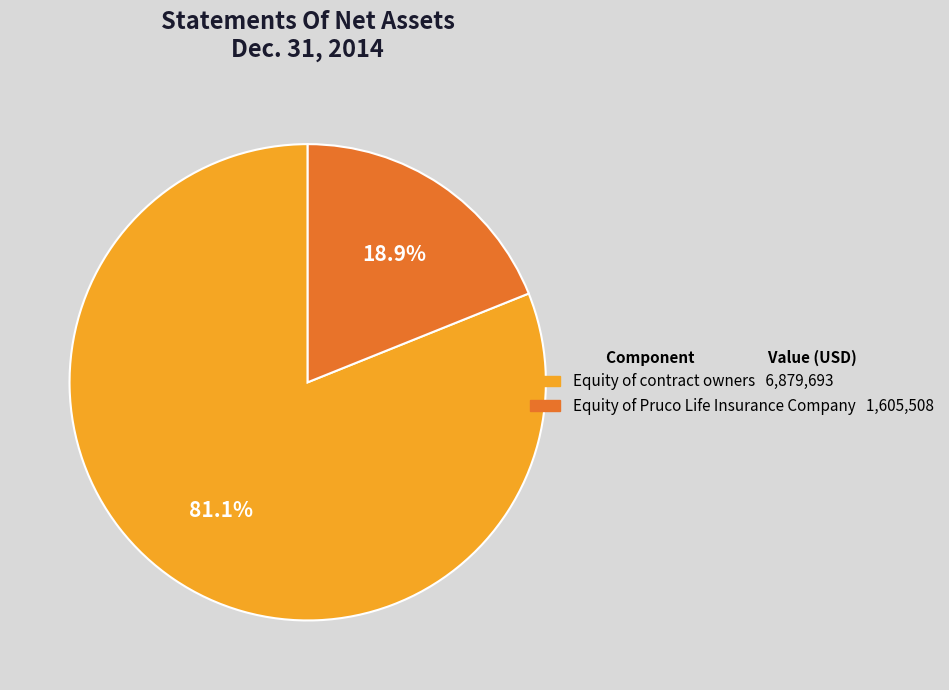

How much of the chart is everything except Equity of Pruco Life Insurance Company?

81.1%